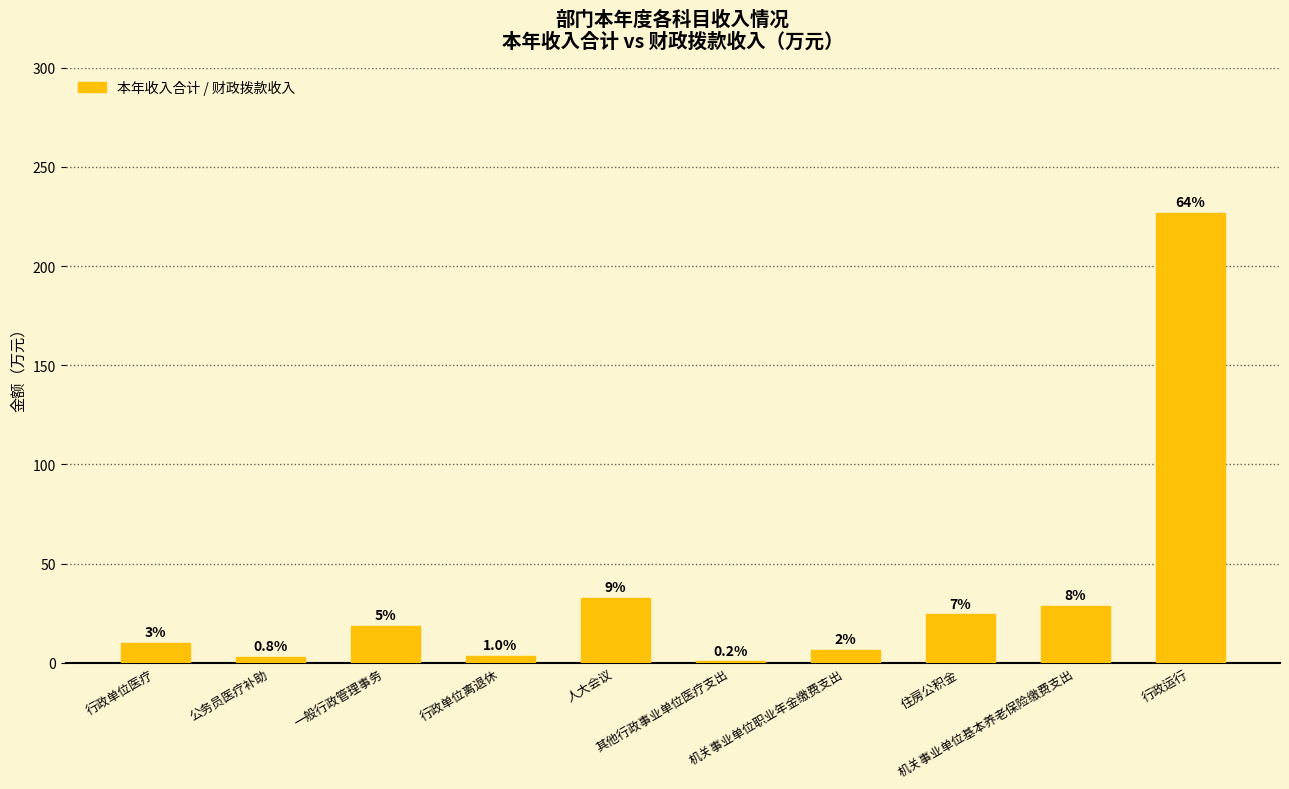

Reading right to left, extract all data points from this chart.

行政运行=226.9	机关事业单位基本养老保险缴费支出=28.4	住房公积金=24.4	机关事业单位职业年金缴费支出=6.4	其他行政事业单位医疗支出=0.7	人大会议=33.0	行政单位离退休=3.5	一般行政管理事务=18.6	公务员医疗补助=2.9	行政单位医疗=10.2